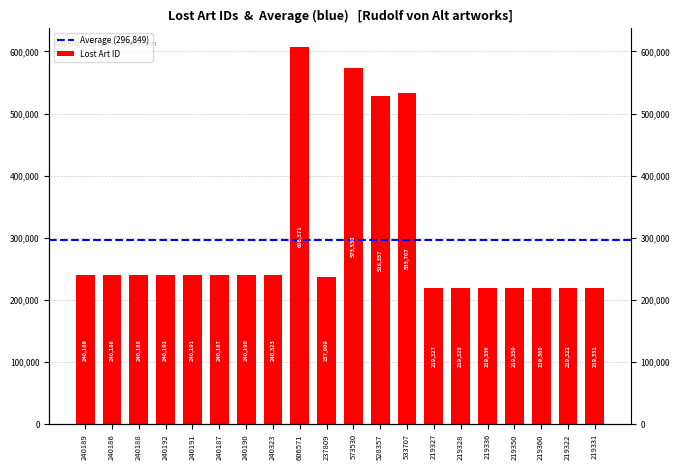

Is it true that the value at 219331 is 386367?

False